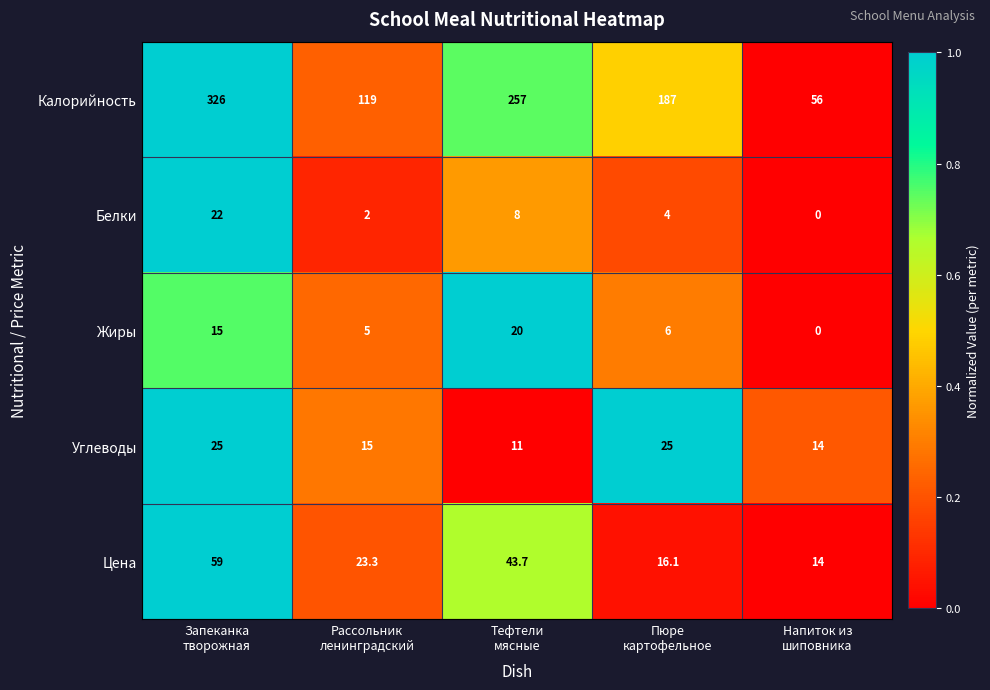

At which category is the sum across all series the highest?

Запеканка
творожная